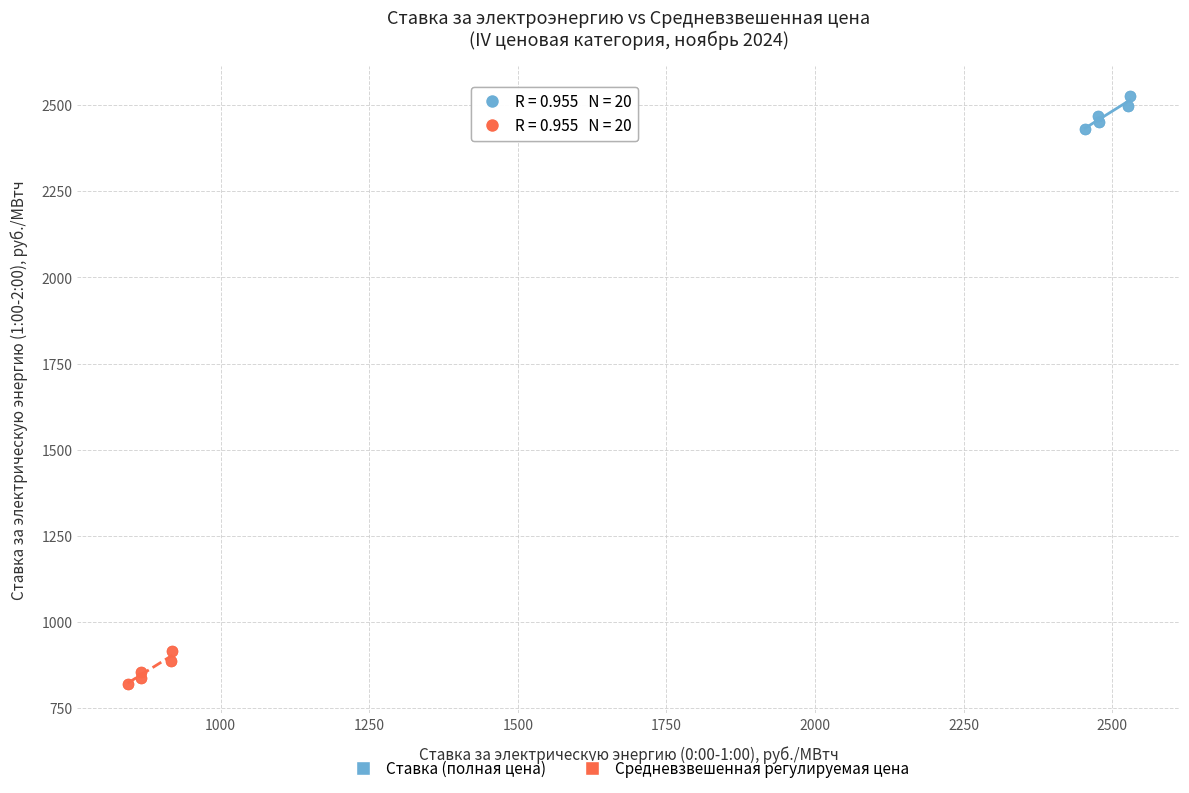

What are all the series names shown in the legend?

Ставка (полная цена), Средневзвешенная регулируемая цена